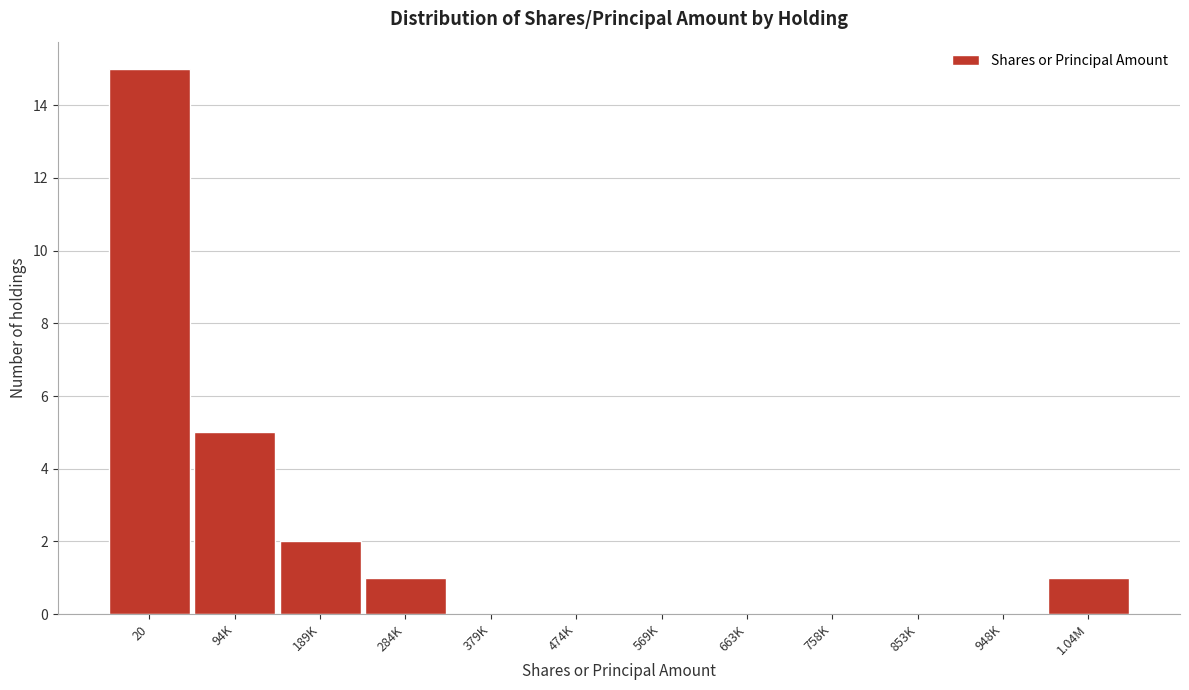

Reading left to right, what are all the values shown in this chart?

20=15	94K=5	189K=2	284K=1	379K=0	474K=0	569K=0	663K=0	758K=0	853K=0	948K=0	1.04M=1